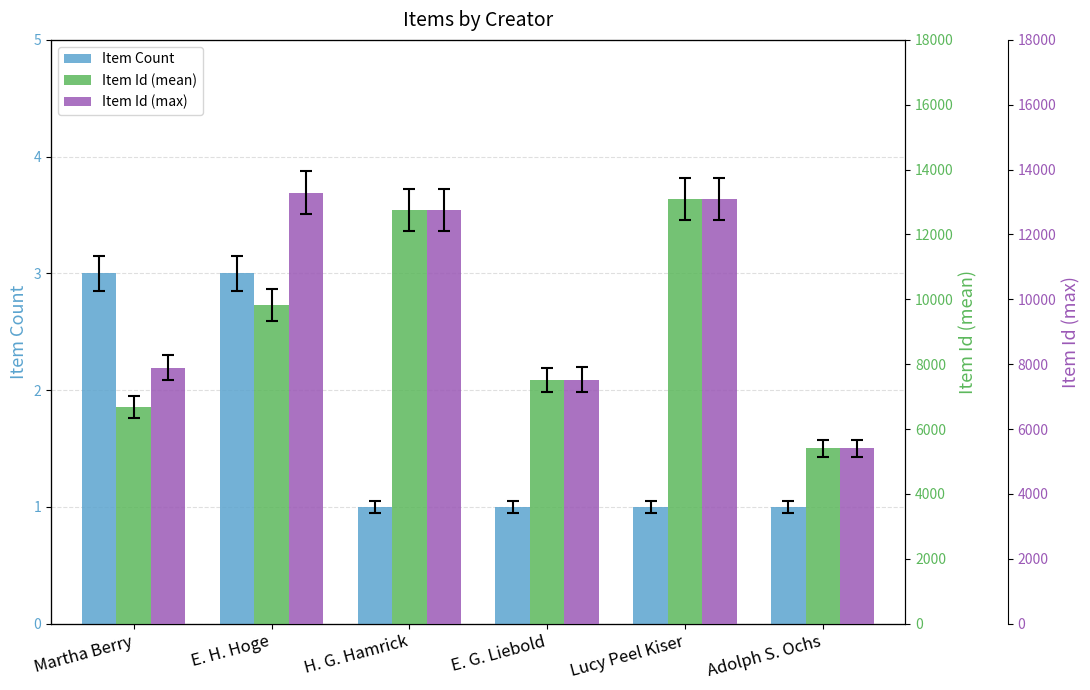

What is the approximate value of Item Id (max) at E. G. Liebold, to the nearest 50?

7500